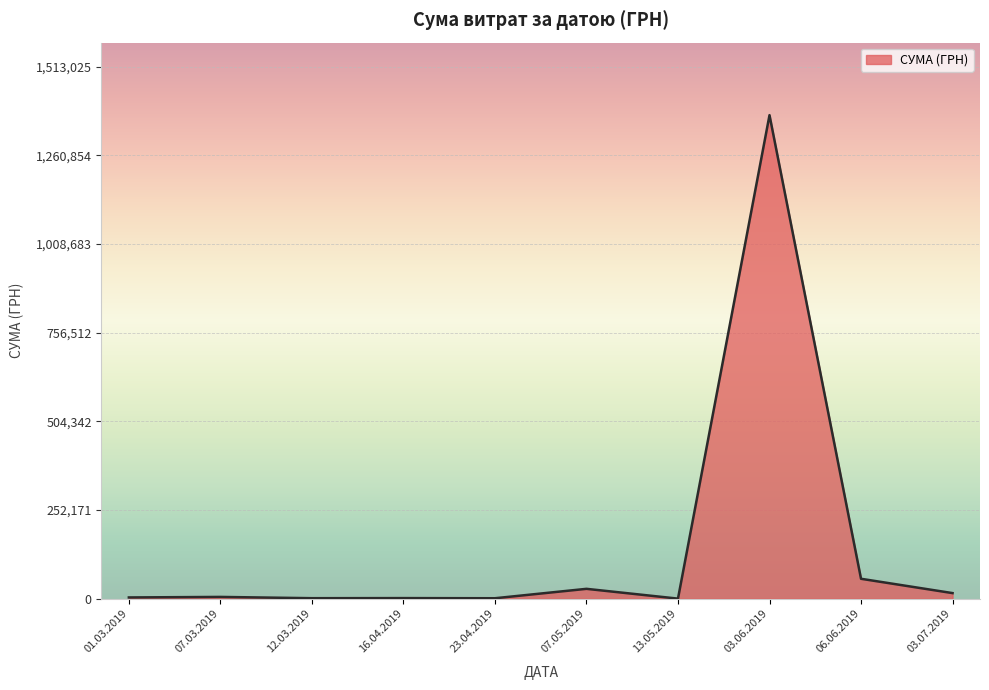

Rank the categories by value from highest to lowest.

03.06.2019, 06.06.2019, 07.05.2019, 03.07.2019, 07.03.2019, 01.03.2019, 16.04.2019, 12.03.2019, 23.04.2019, 13.05.2019